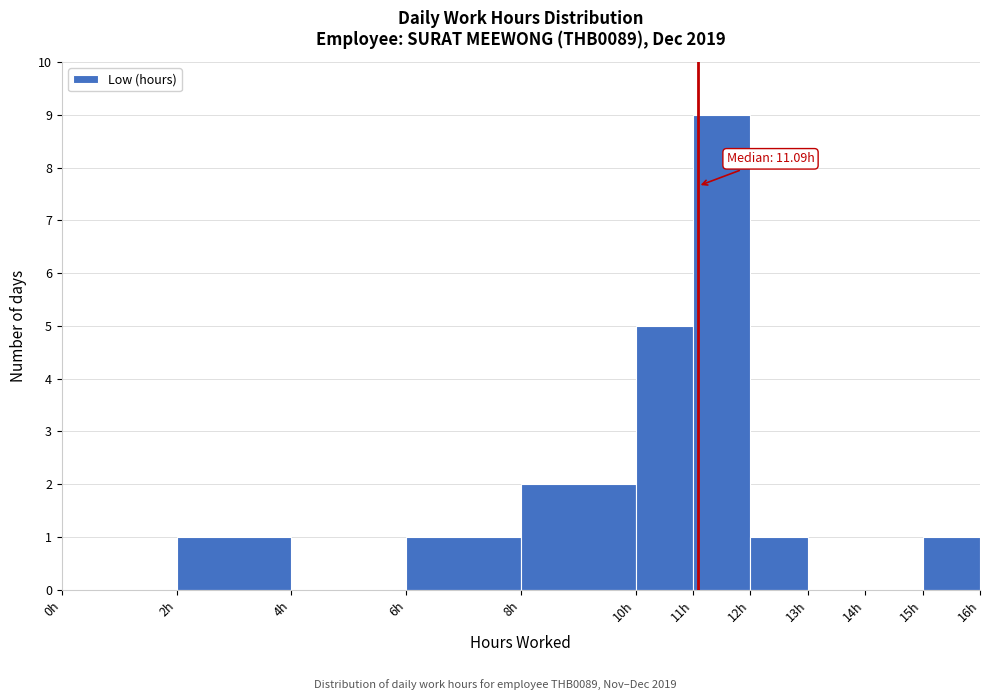

Which range on the x-axis has the tallest bar?

11 to 12